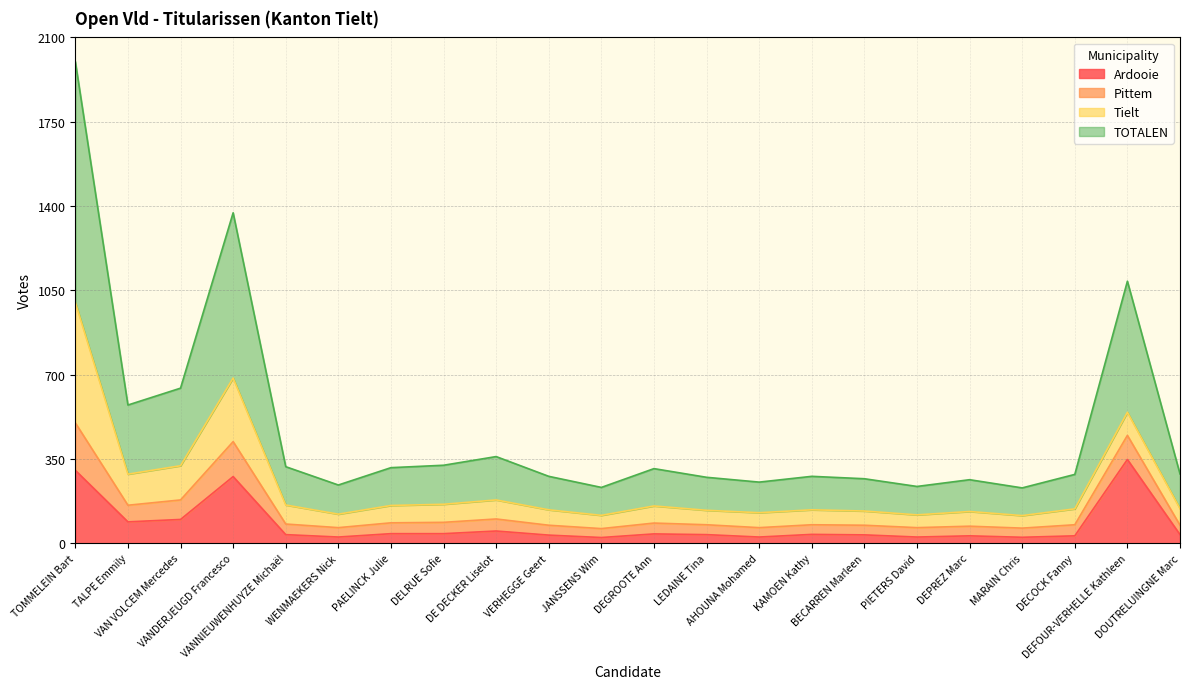

What is the average value of the Ardooie series?

77